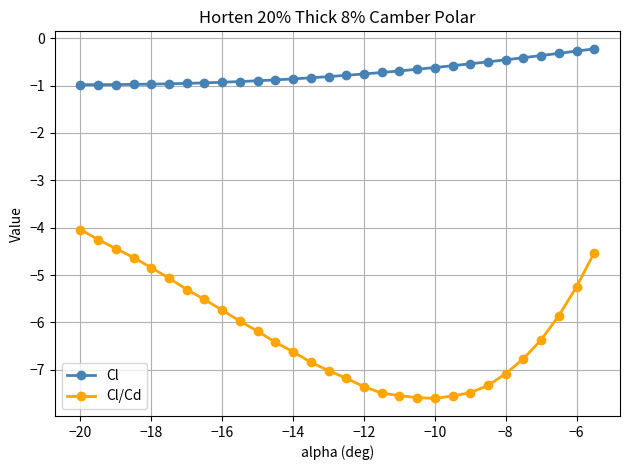

In Cl/Cd, how many points are lower than both neighbors (excluding endpoints)?

1